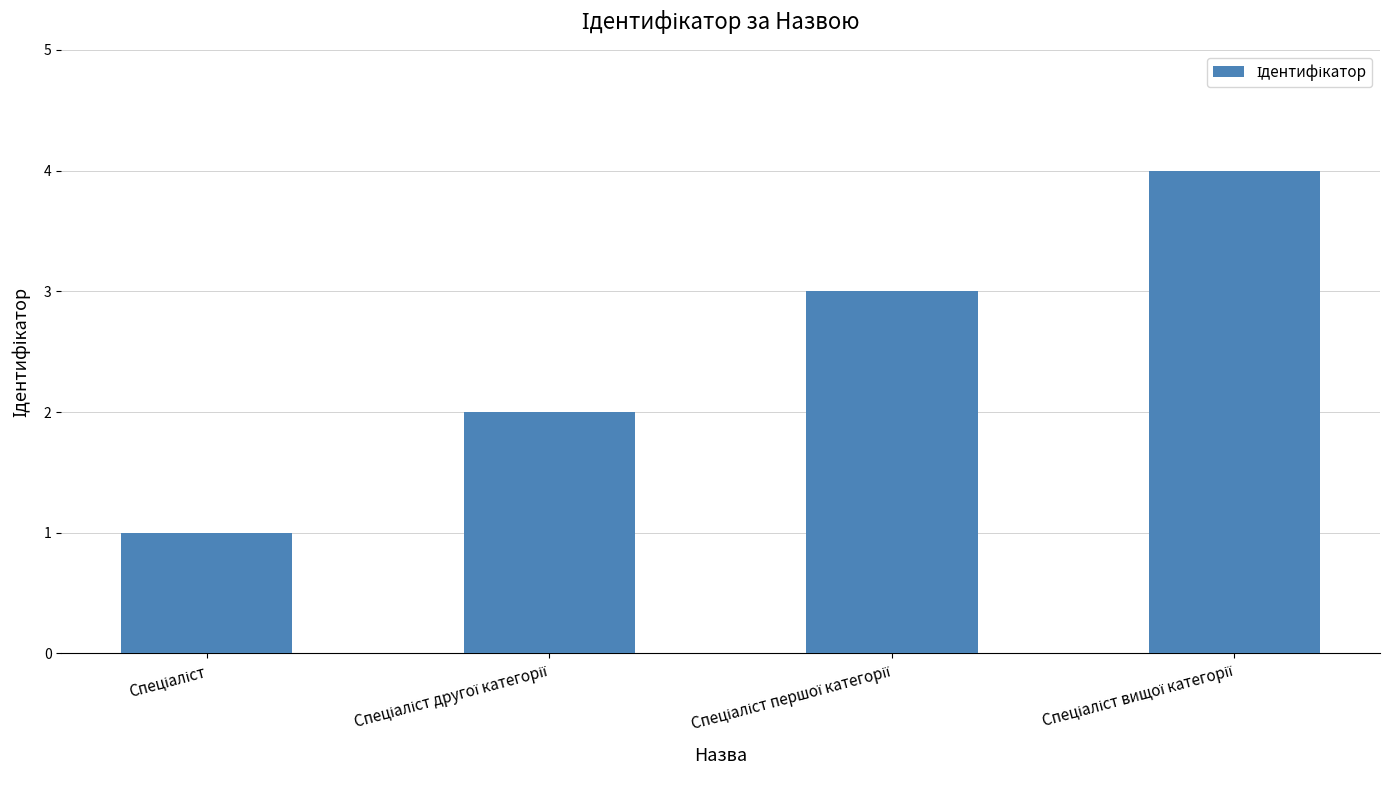

Reading left to right, list all the values displayed in this chart.

1	2	3	4